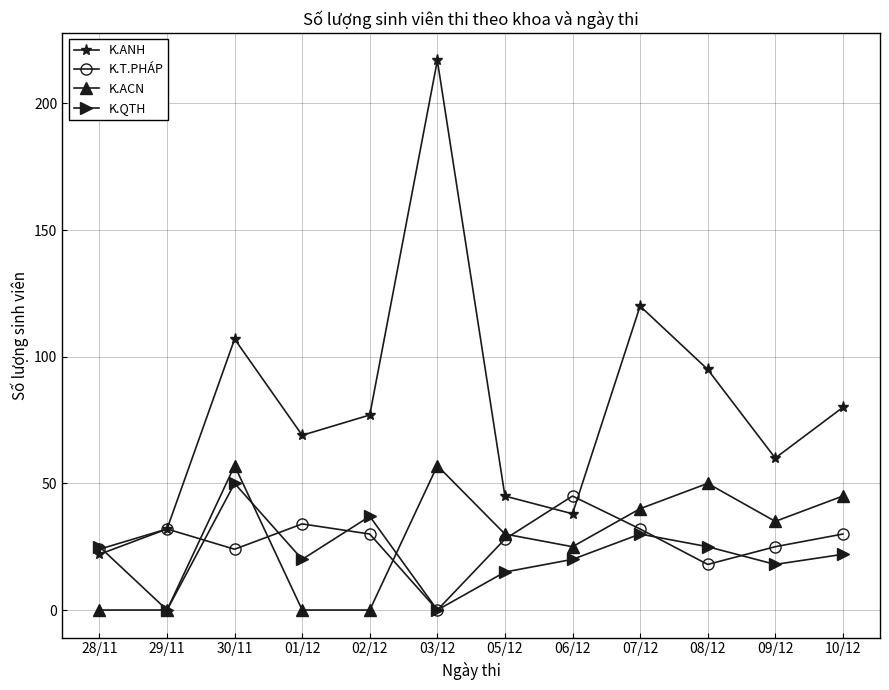

How many interior local peaks does the K.T.PHÁP series have?

3